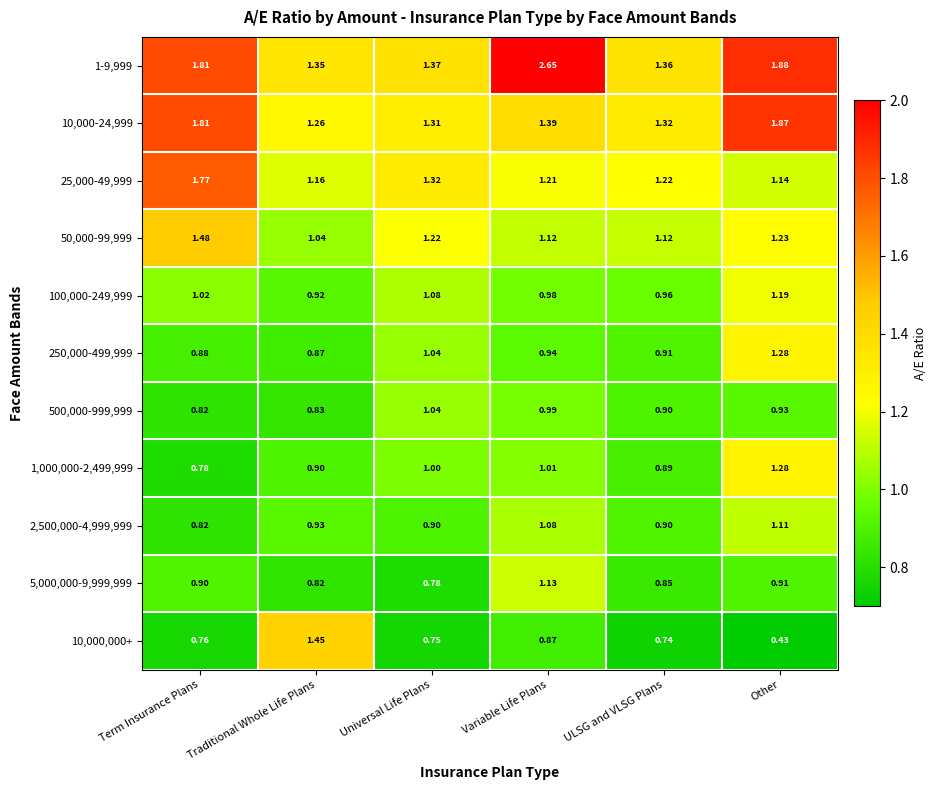

Rank the categories by 500,000-999,999 value from lowest to highest.

Term Insurance Plans, Traditional Whole Life Plans, ULSG and VLSG Plans, Other, Variable Life Plans, Universal Life Plans